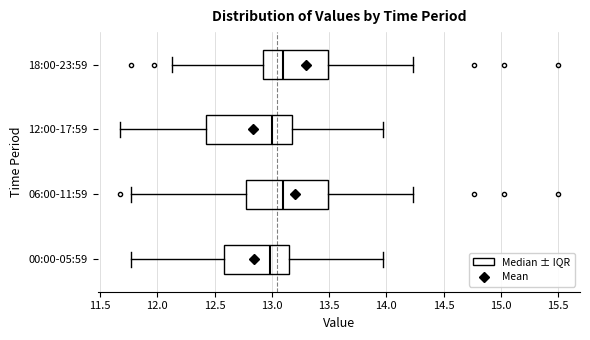

Reading bottom to top, read every box against the x-axis: the position of its median line, the range the box covers, and the ends of its whiskers. The values are not printed on the chart, so give them approximately, as read against the axis.

00:00-05:59: median 13.00, box 12.60 to 13.15, whiskers 11.75 to 13.95
06:00-11:59: median 13.10, box 12.80 to 13.50, whiskers 11.75 to 14.25
12:00-17:59: median 13.00, box 12.40 to 13.20, whiskers 11.65 to 13.95
18:00-23:59: median 13.10, box 12.90 to 13.50, whiskers 12.15 to 14.25